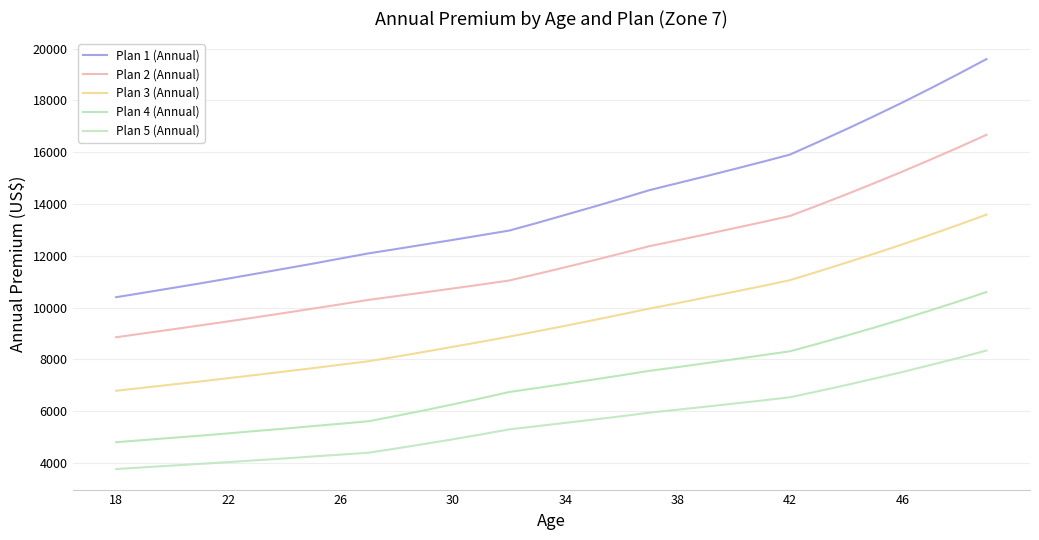

True or false: Plan 5 (Annual) and Plan 1 (Annual) cross at least once.

False